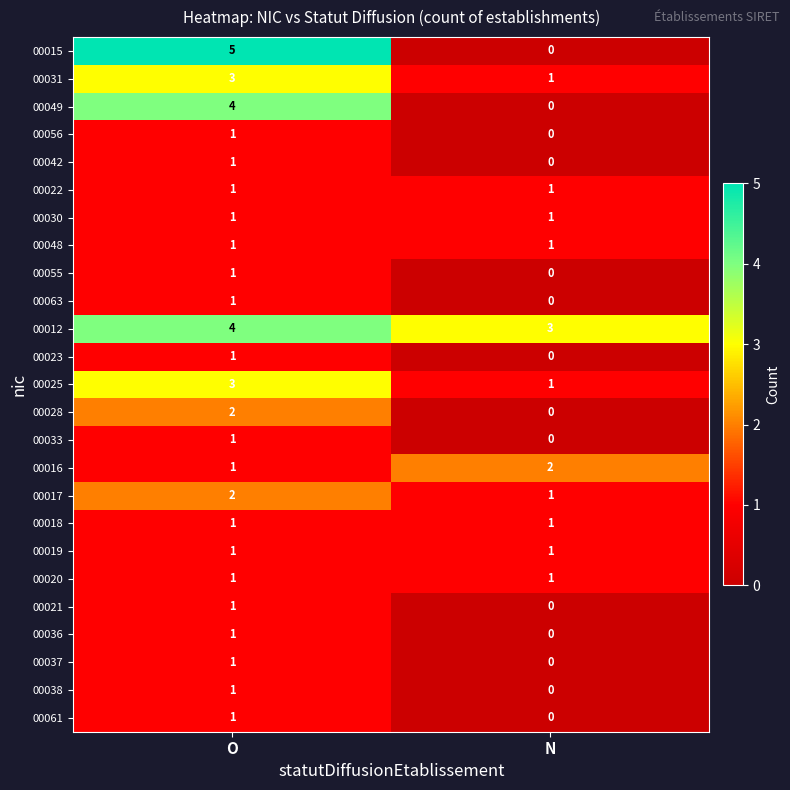

How many values in 00042 are above zero?

1